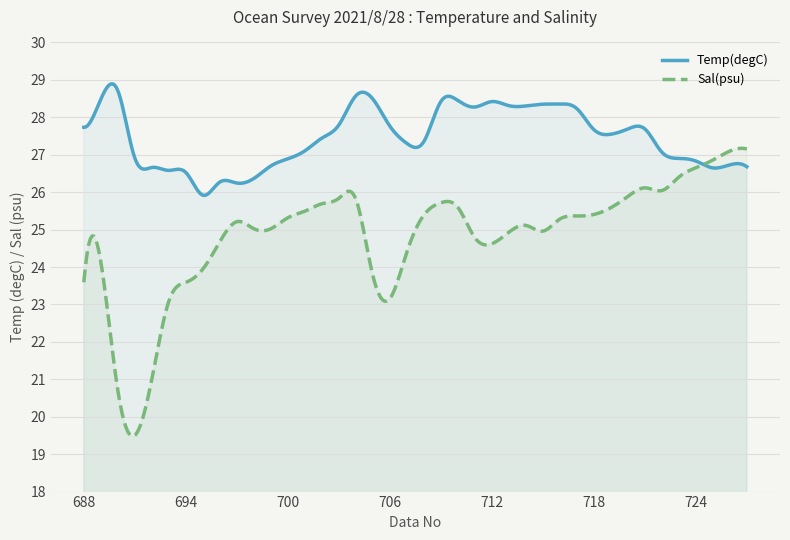

How many times do Temp(degC) and Sal(psu) cross each other?

1